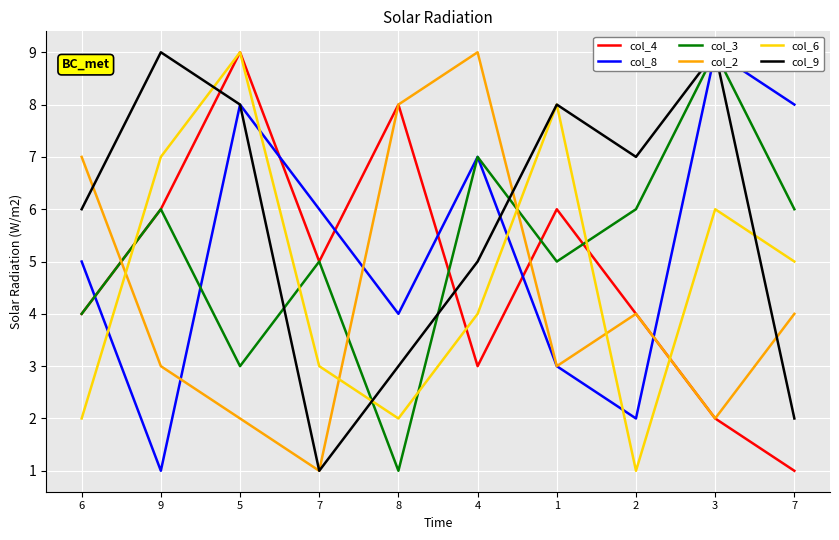

What are all the series names shown in the legend?

col_4, col_8, col_3, col_2, col_6, col_9